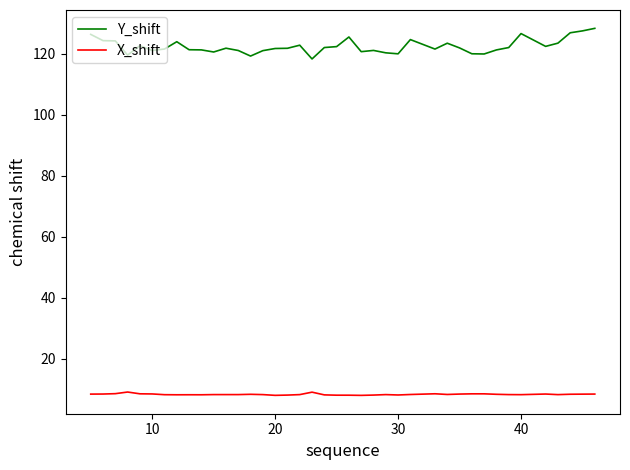

Which series has the largest range (max minus min)?

Y_shift